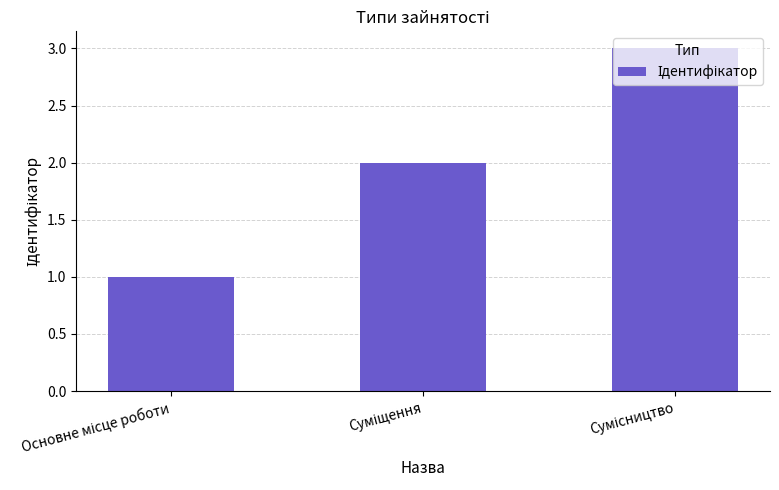

What is the maximum value shown in the chart?

3